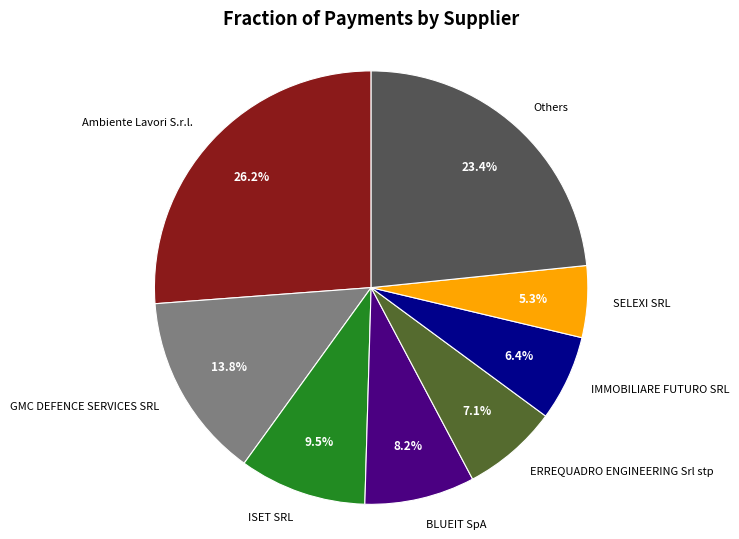

Between ERREQUADRO ENGINEERING Srl stp and SELEXI SRL, which is larger?

ERREQUADRO ENGINEERING Srl stp